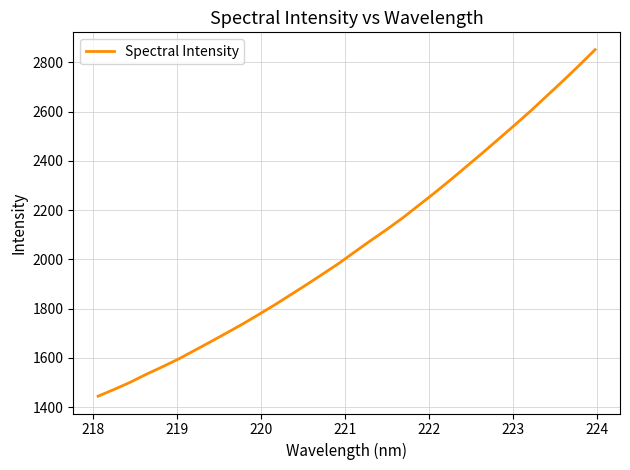

What is the sum of all values?

65812.0